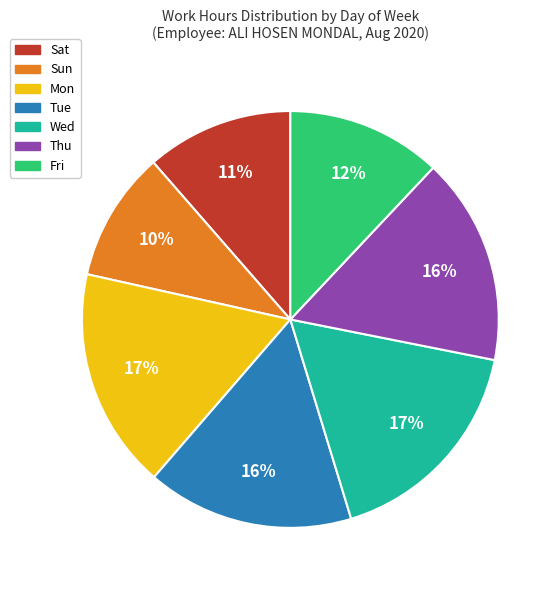

True or false: Sat accounts for 1% of the total.

False